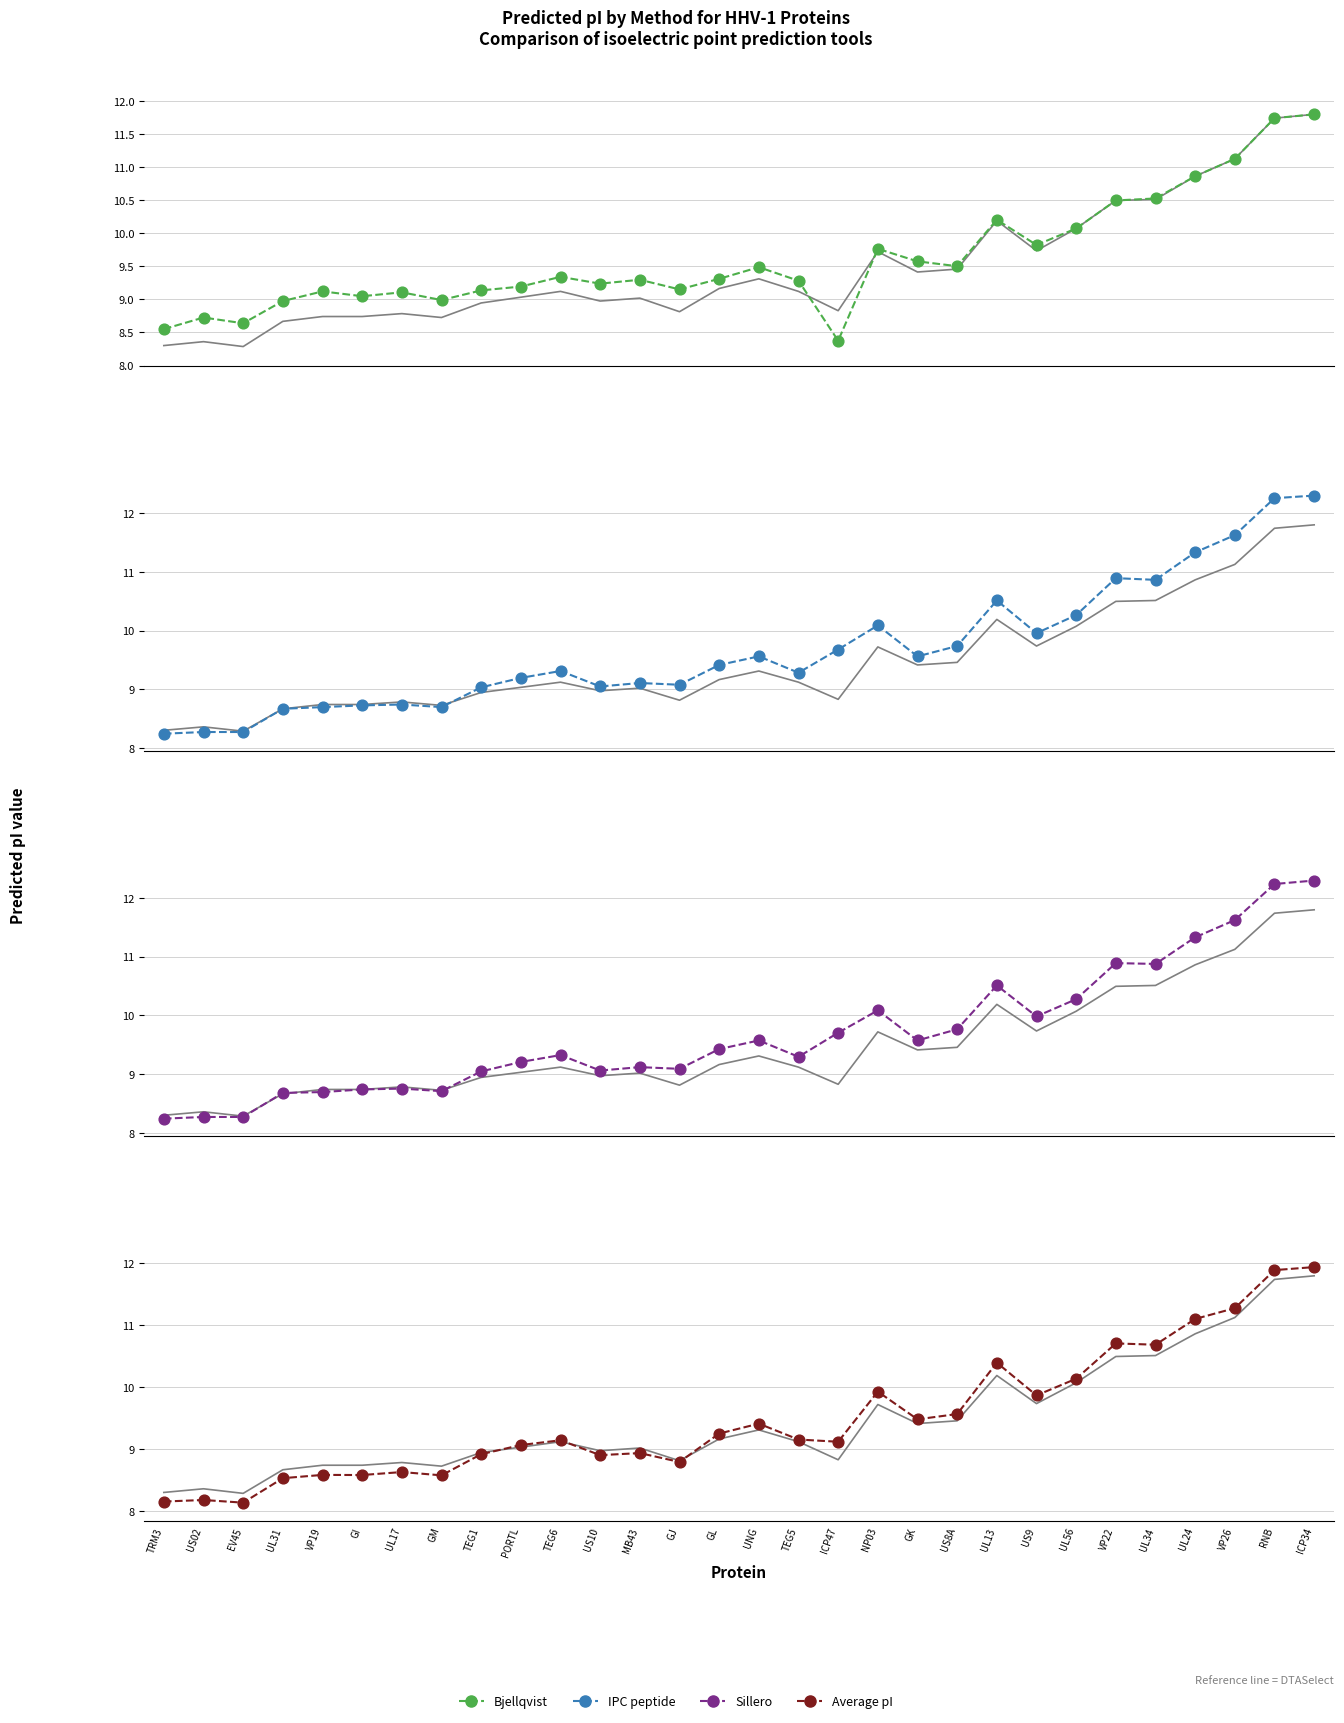

Which series reaches the maximum Y coordinate?

IPC_peptide